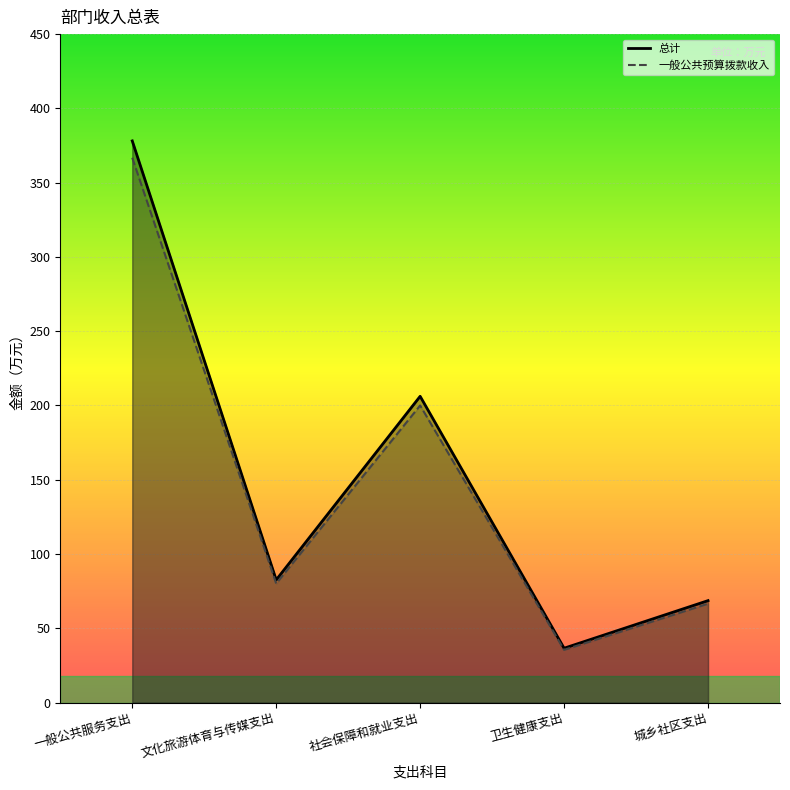

What value does the 总计 series have at 文化旅游体育与传媒支出?

82.6